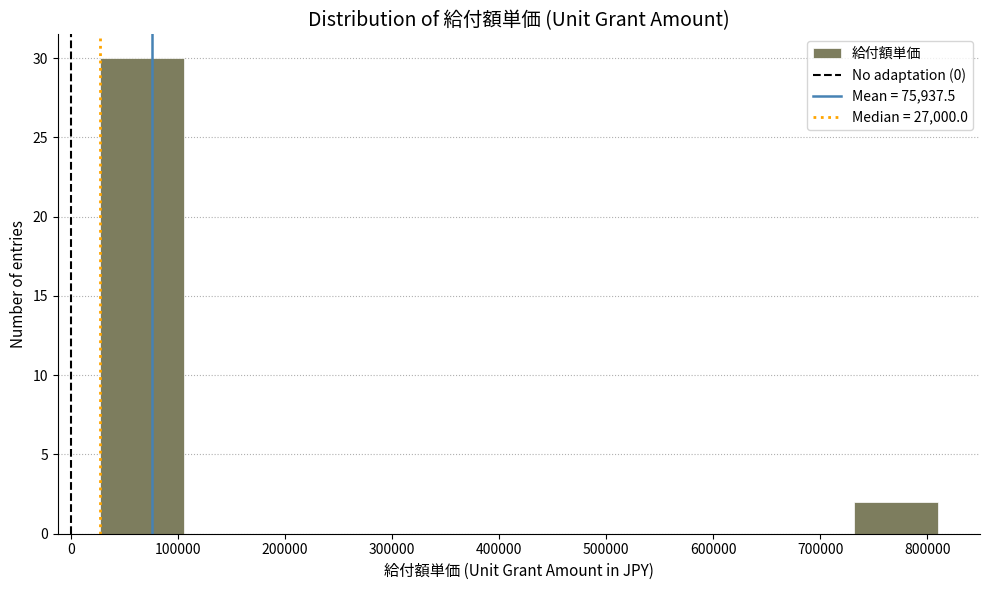

Reading left to right, transcribe this chart: for each bar, give the range it covers on the x-axis and its height. Neither the bar edges nor the heights are printed on the chart, so give them approximately, as read against the axes.

30000 to 110000: 30
110000 to 180000: 0
180000 to 260000: 0
260000 to 340000: 0
340000 to 420000: 0
420000 to 500000: 0
500000 to 580000: 0
580000 to 650000: 0
650000 to 730000: 0
730000 to 810000: 2